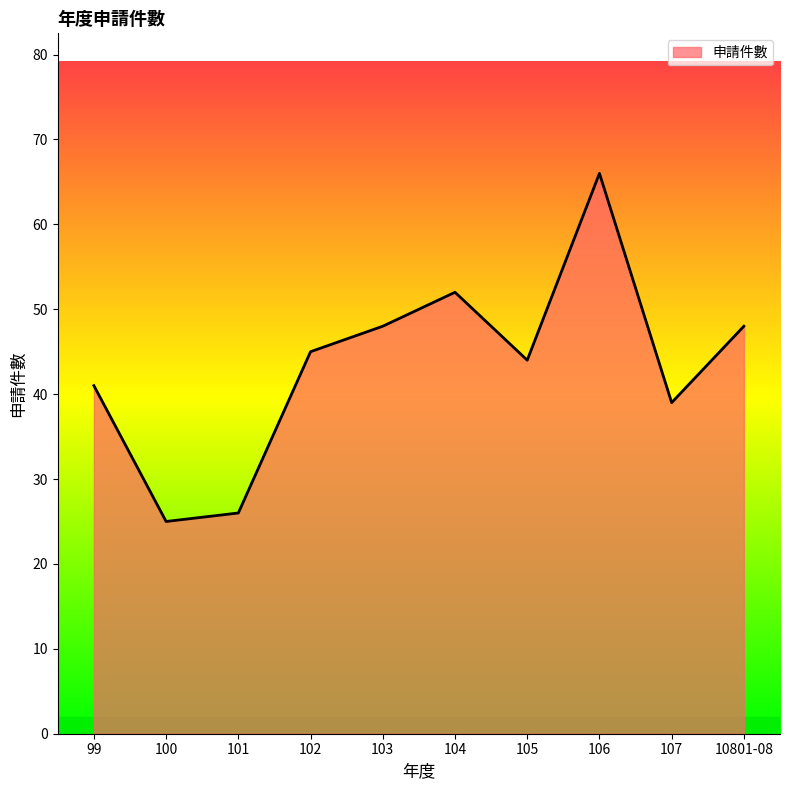

What is the difference between the values at 10801-08 and 107?

9